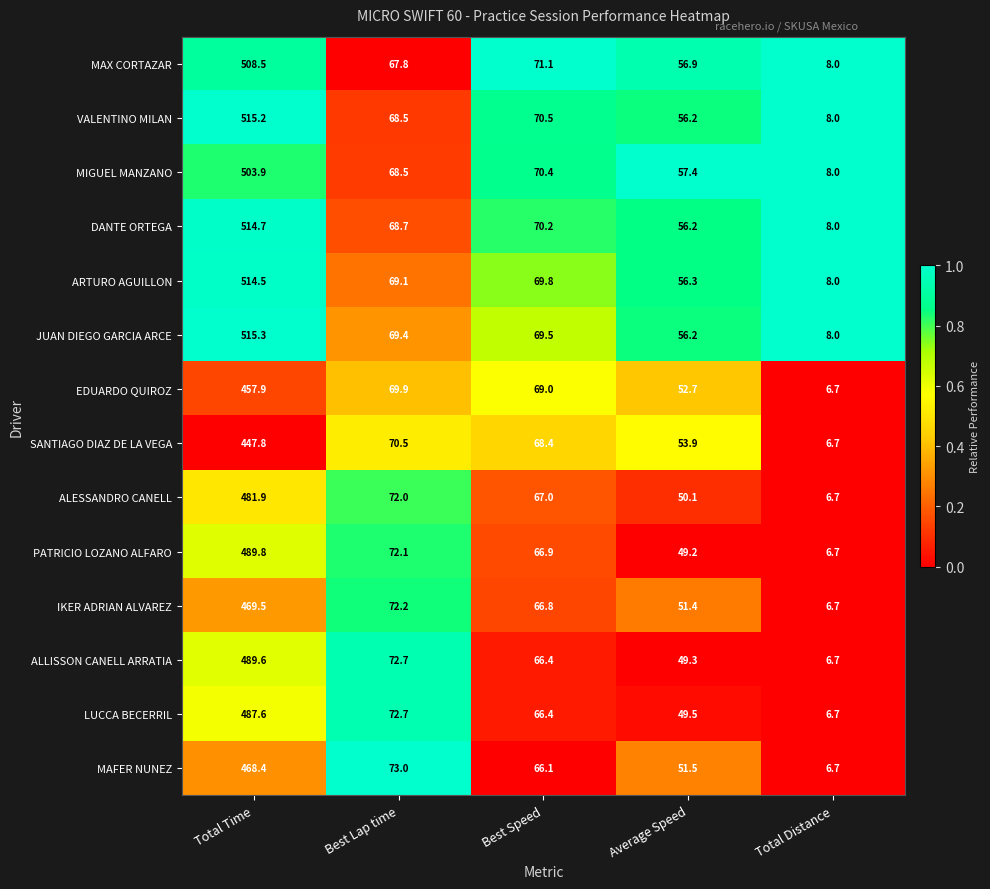

Which category has the highest value in the IKER ADRIAN ALVAREZ series?

Total Time